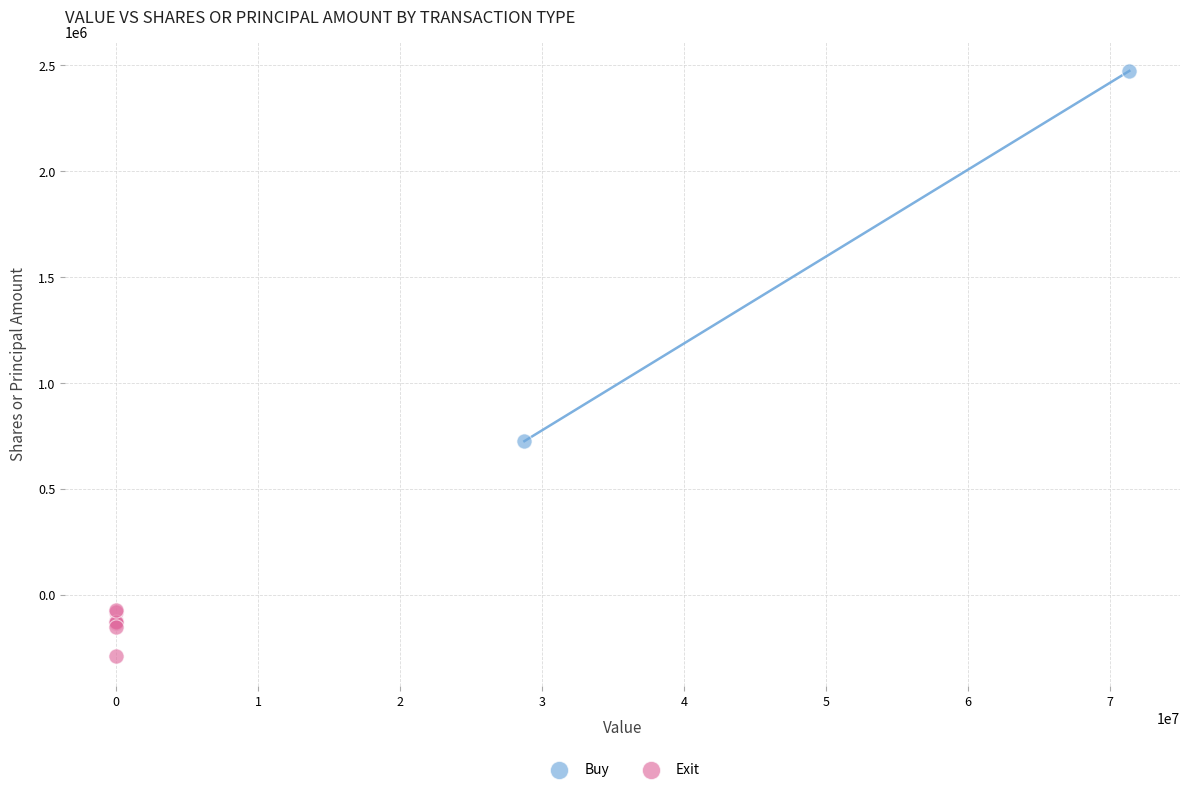

What are all the series names shown in the legend?

Buy, Exit